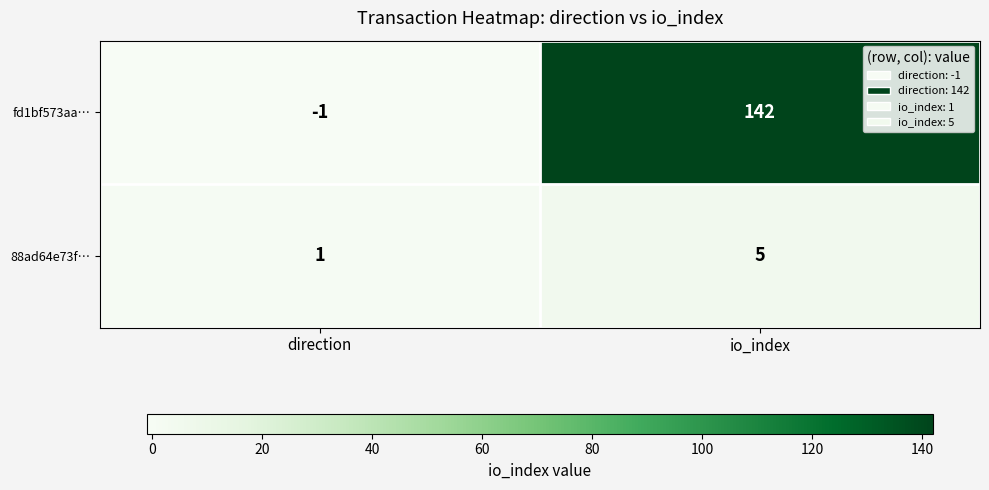

List the series in order of their overall mean, highest first.

fd1bf573aa…, 88ad64e73f…